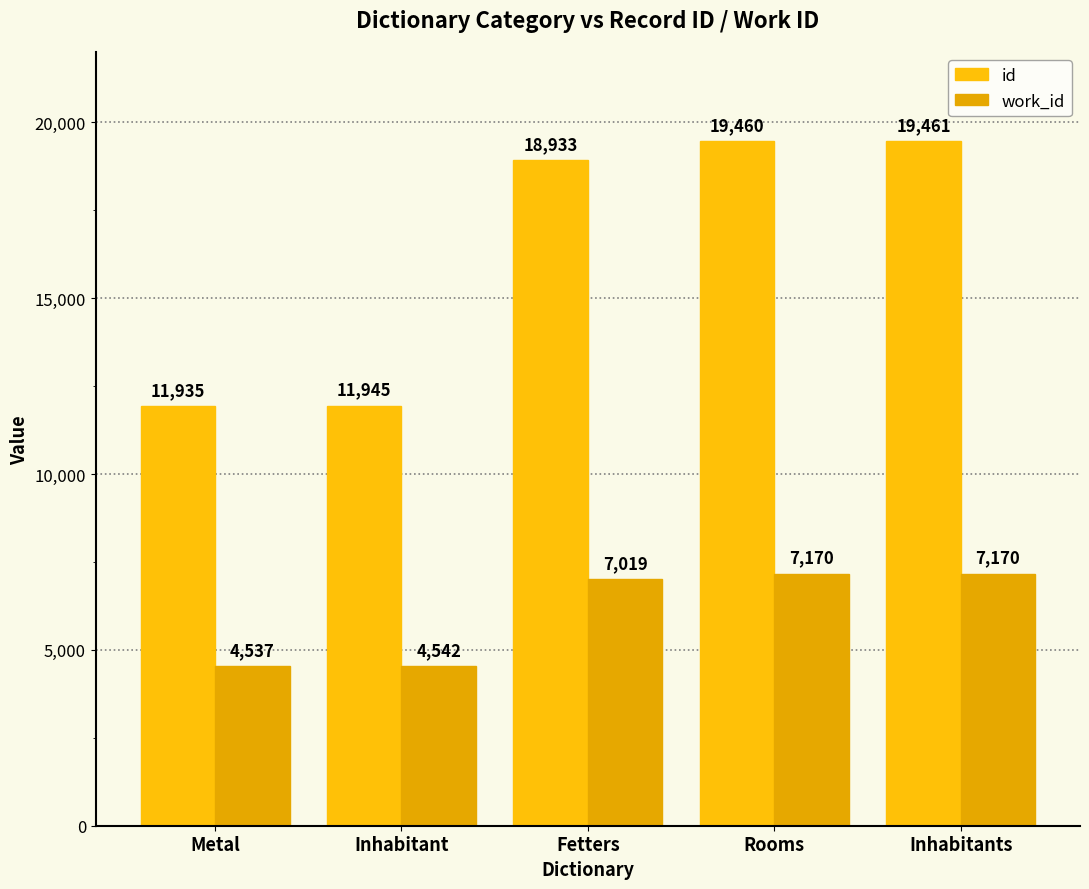

How many values in the id series are below 18933?

2